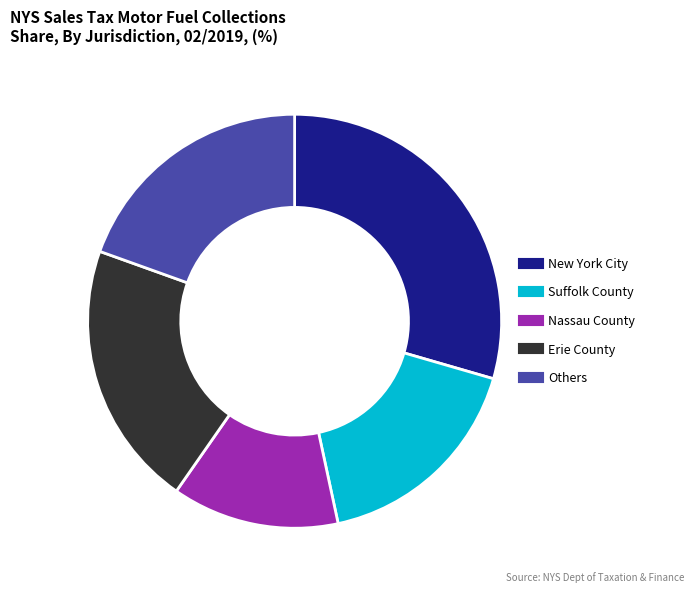

Does any single category account for the majority?

No